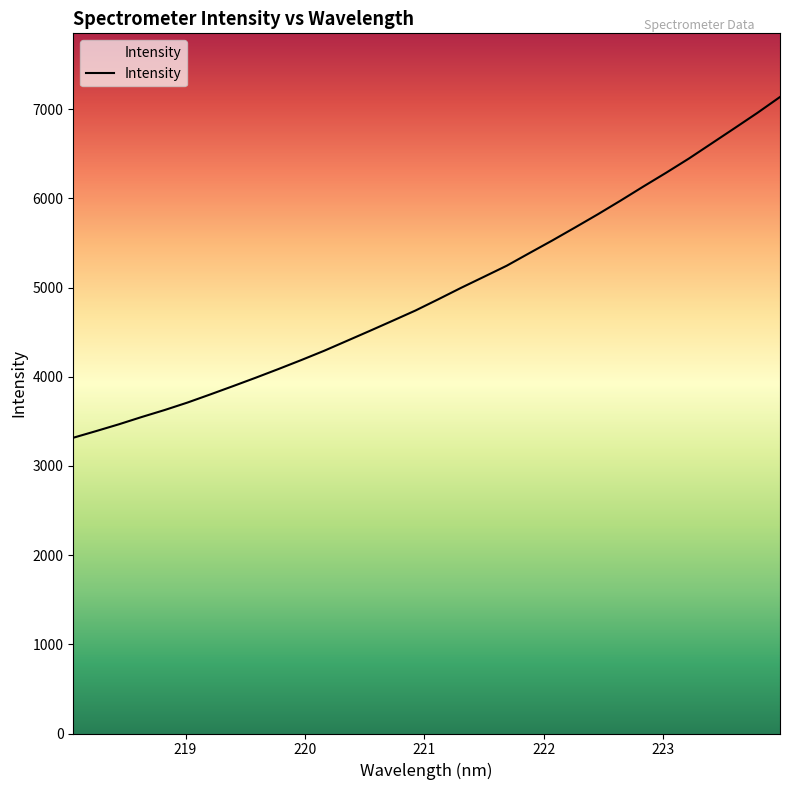

Reading left to right, transcribe all the data shown in this chart.

3316.6	3391.1	3467.6	3549.2	3627.2	3710.8	3802.0	3895.3	3990.2	4088.0	4188.4	4292.3	4403.6	4515.3	4628.6	4743.3	4869.2	4997.6	5121.0	5245.1	5387.4	5528.2	5674.1	5822.1	5975.7	6133.7	6288.2	6447.7	6617.3	6787.0	6958.4	7137.8